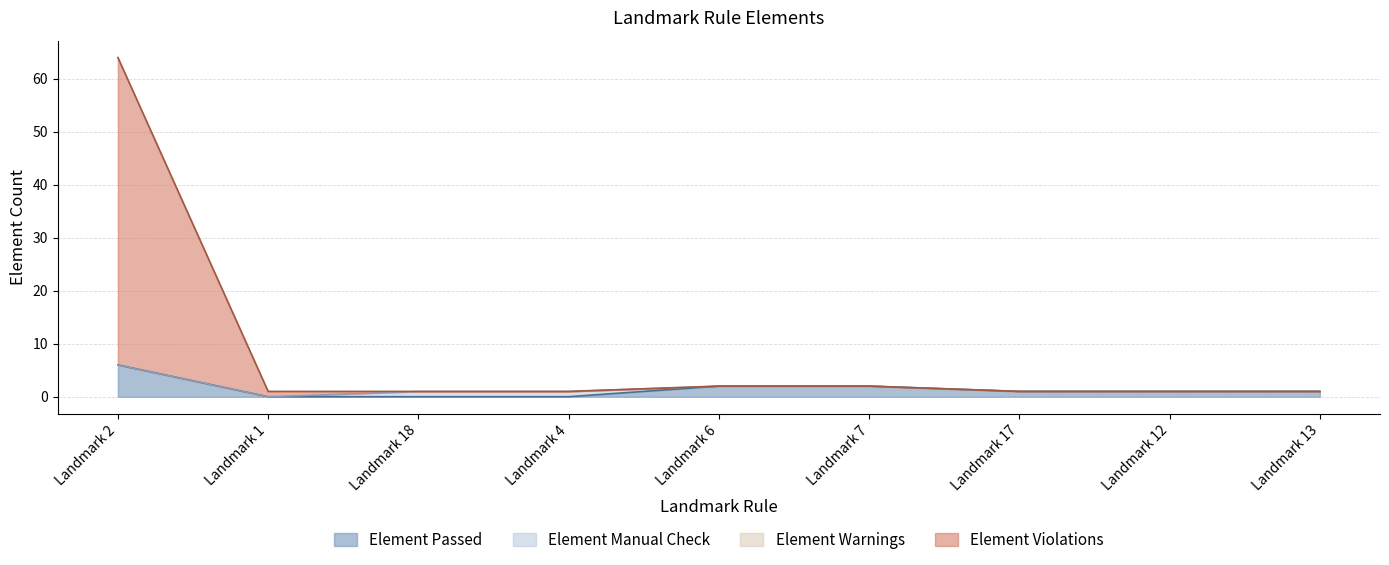

At which label does Element Violations reach its minimum?

Landmark 1